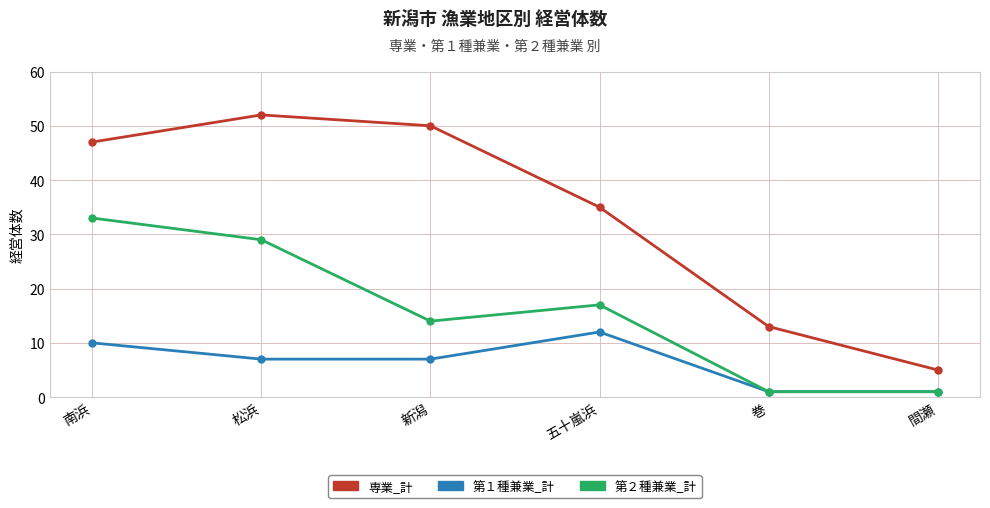

What is the difference between the 第２種兼業_計 values at 巻 and 五十嵐浜?

16